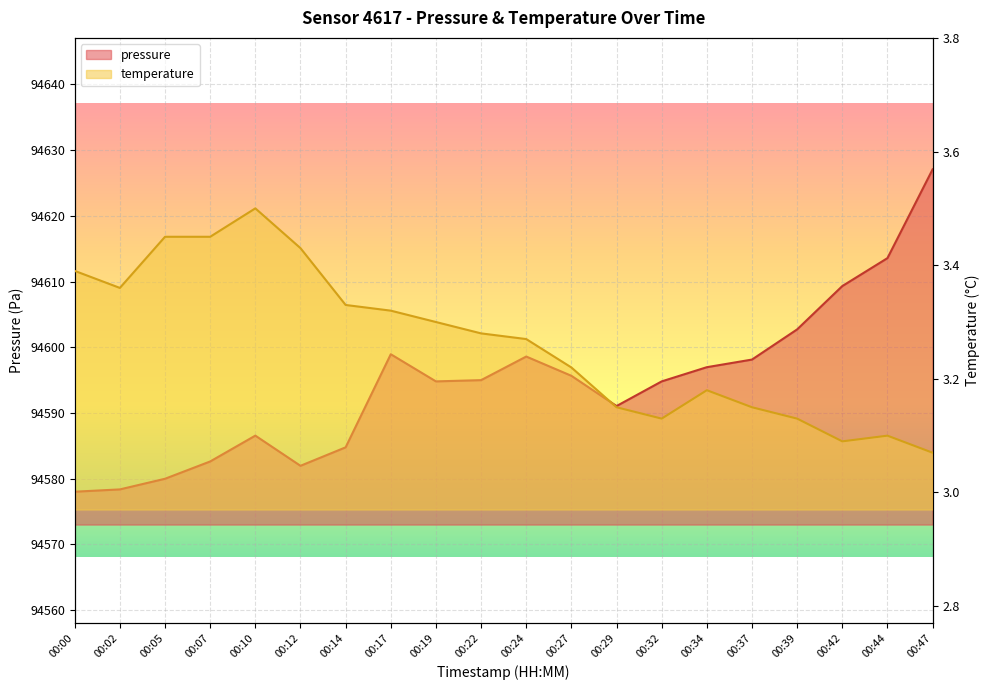

Where is the first local maximum for pressure?

00:10